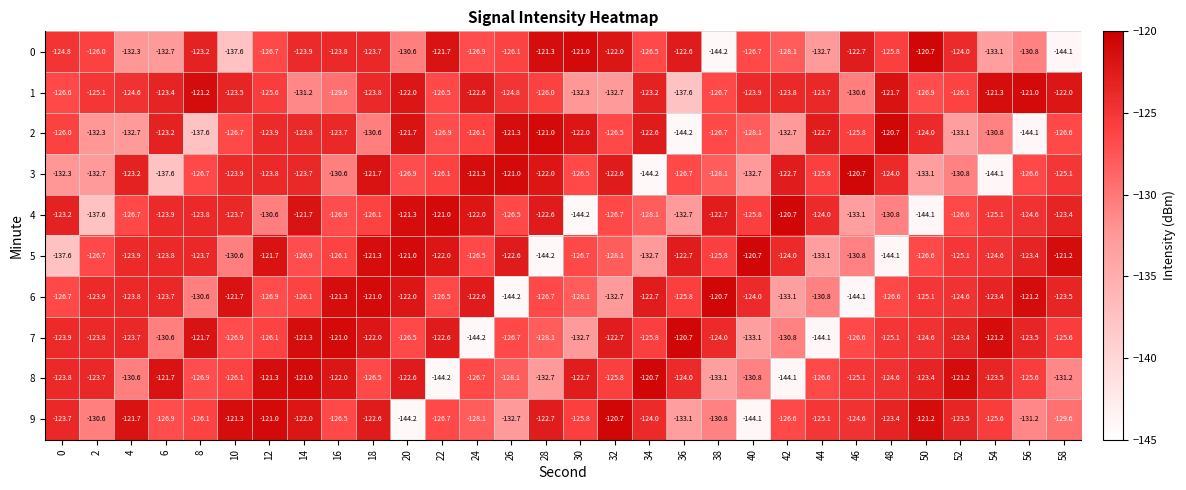

What is the minimum value for 1?

-137.6